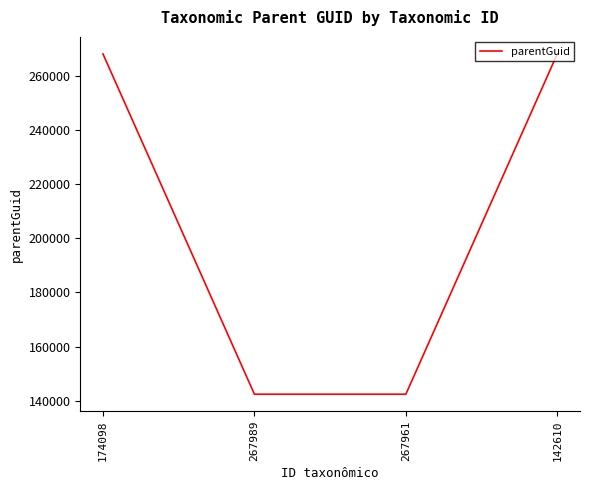

What is the minimum value shown in the chart?

142466